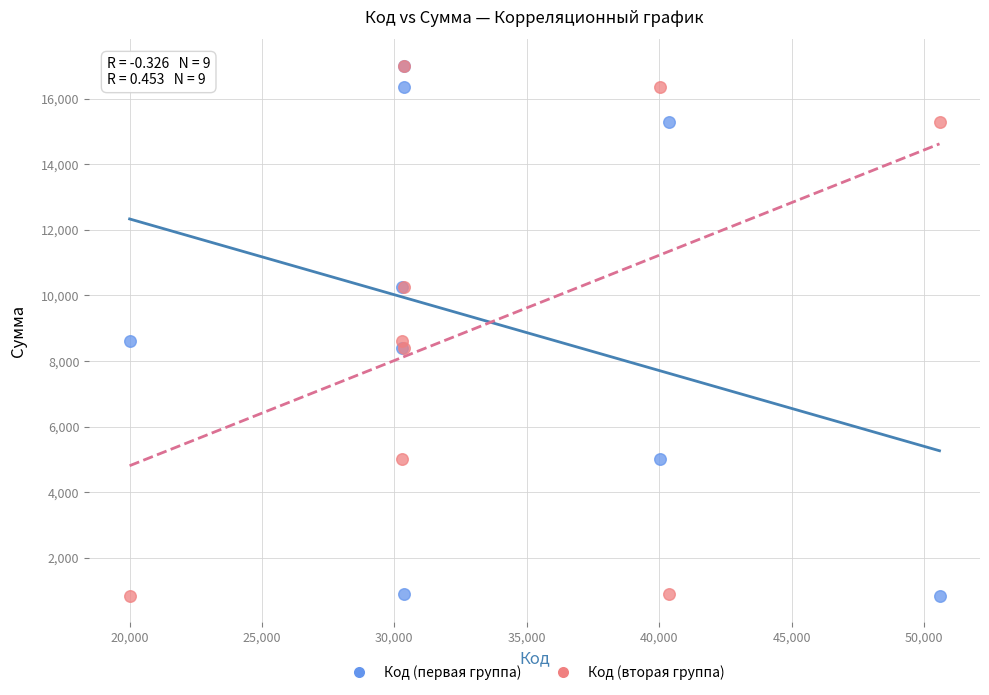

What are all the series names shown in the legend?

Код (первая группа), Код (вторая группа)